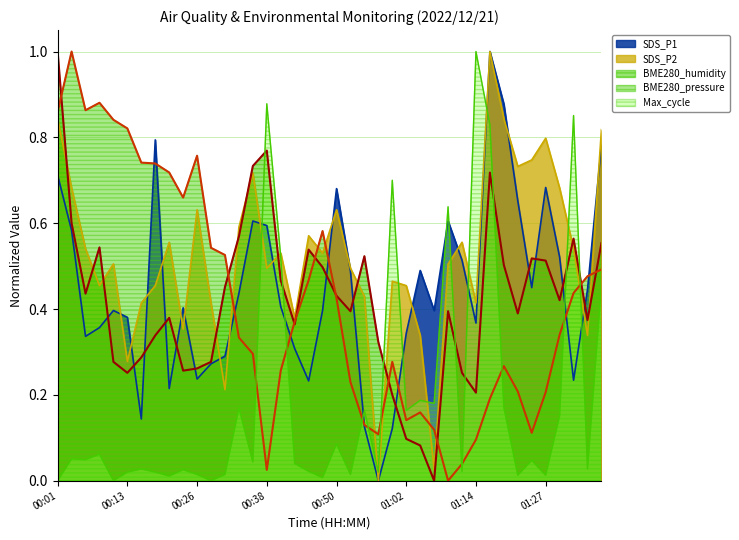

What is the difference between the second highest and minimum values in the SDS_P2 series?

0.8